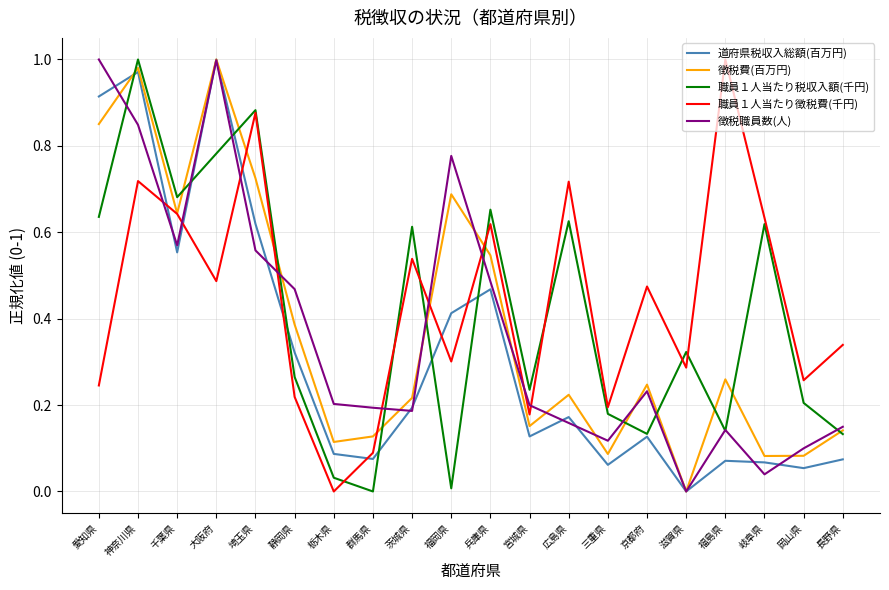

The 徴税職員数(人) series shows 0.3 at 栃木県. True or false?

False